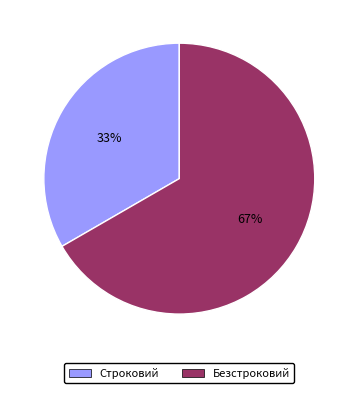

To the nearest percent, what percentage of the pie is Строковий?

33%